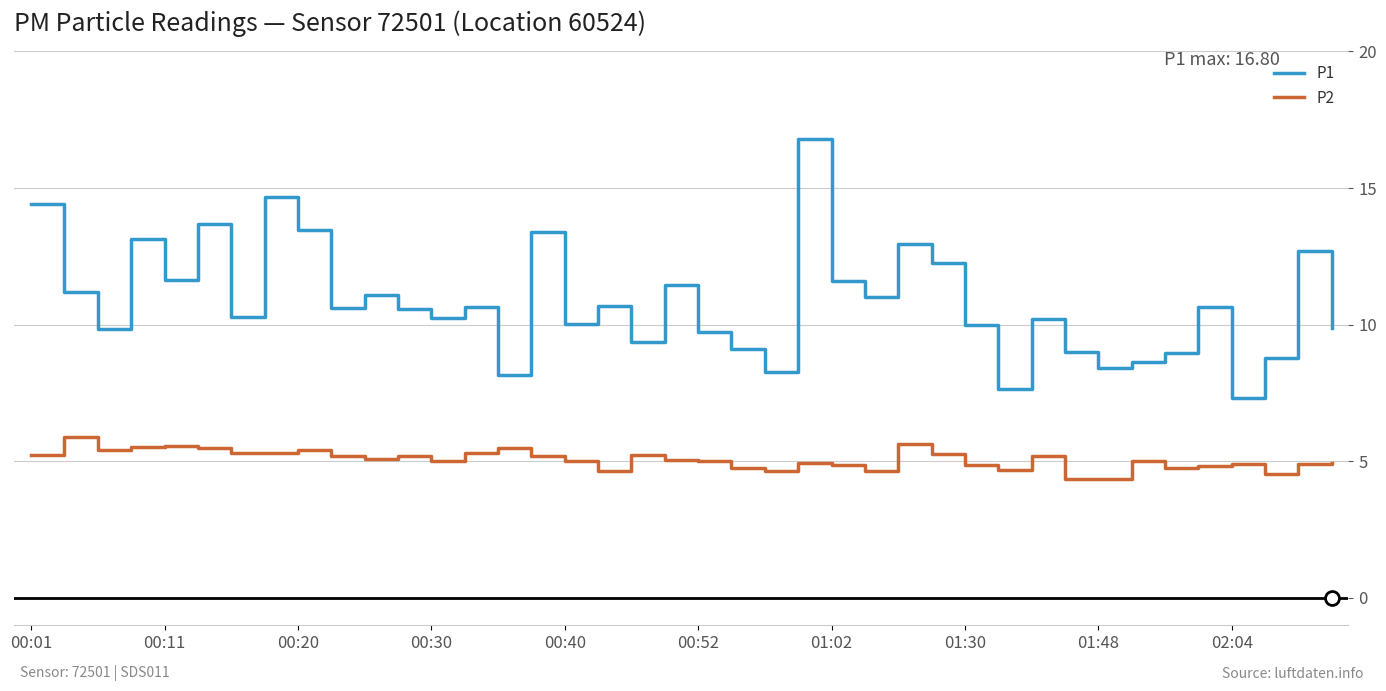

How many distinct data groups are displayed?

2